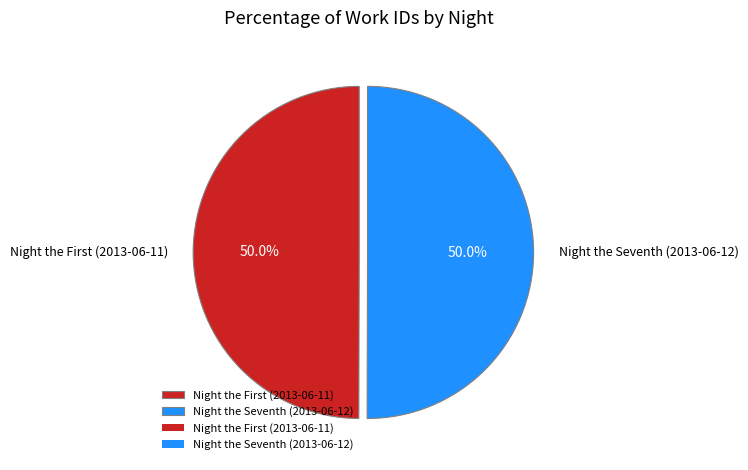

To the nearest percent, what portion does Night the Seventh (2013-06-12) represent?

50%